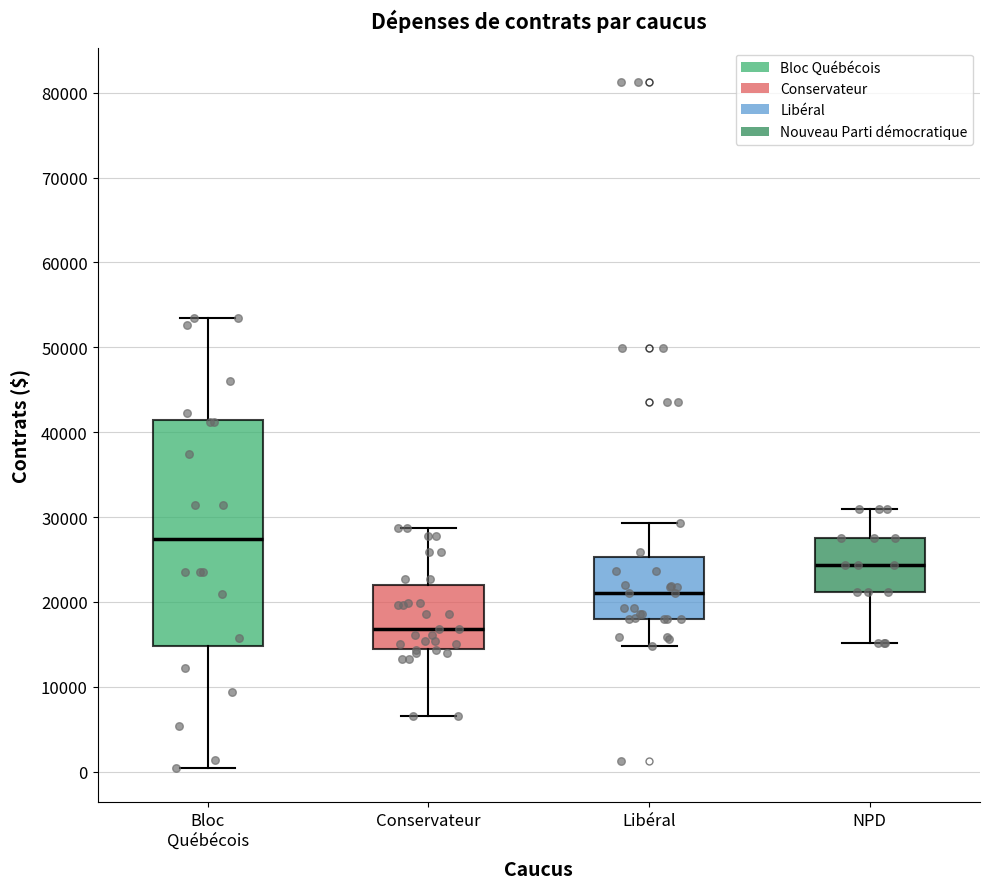

Where does the lower whisker of the box for Libéral end on the y-axis? The values are not printed on the chart, so give them approximately, as read against the axis.

15000